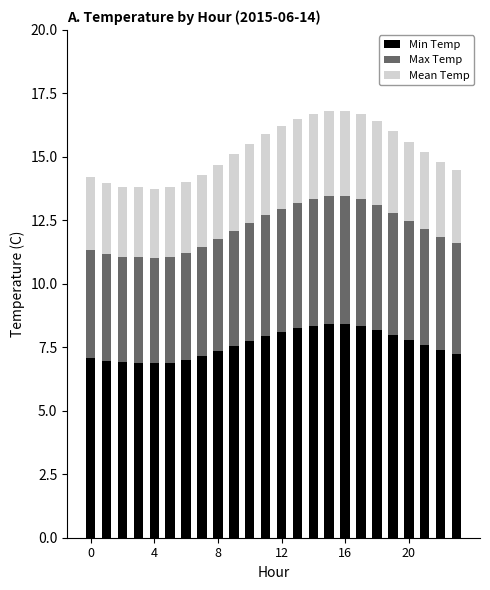

What is the difference between the second highest and second lowest values in the Min Temp series?

1.5